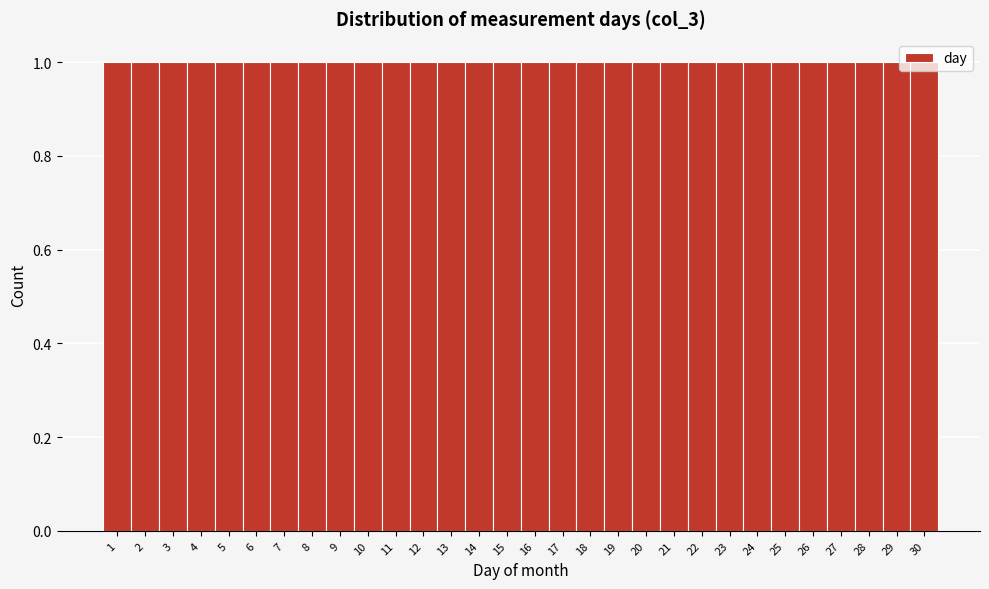

How tall is the bar that spans 11.5 to 12.5 on the x-axis? The values are not printed on the chart, so give them approximately, as read against the axis.

1